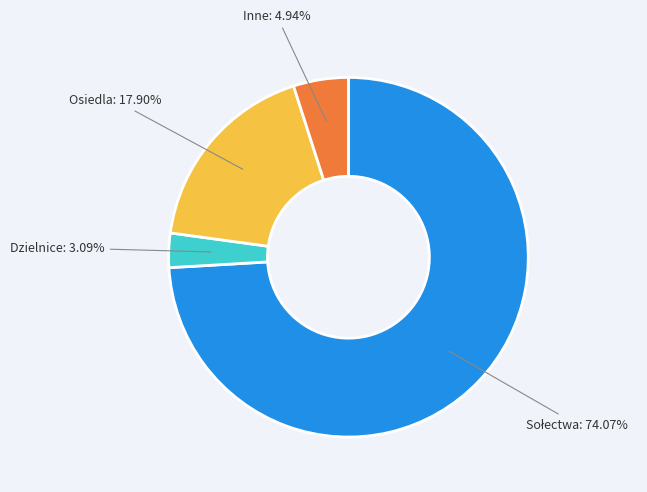

What percentage is the Dzielnice slice, to the nearest percent?

3%